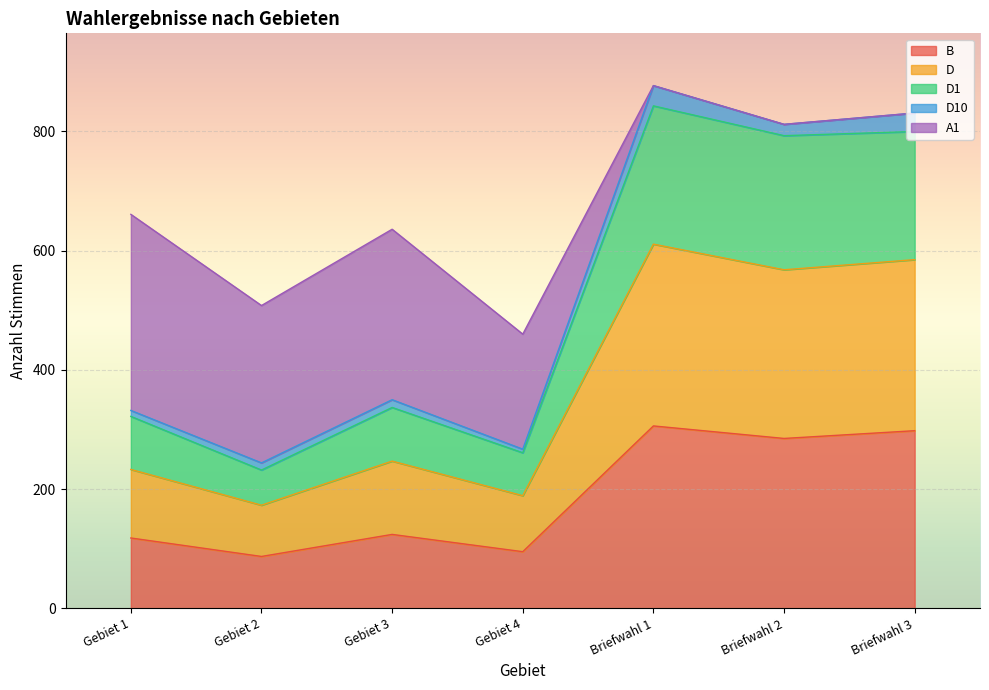

What is the minimum value for B?

87